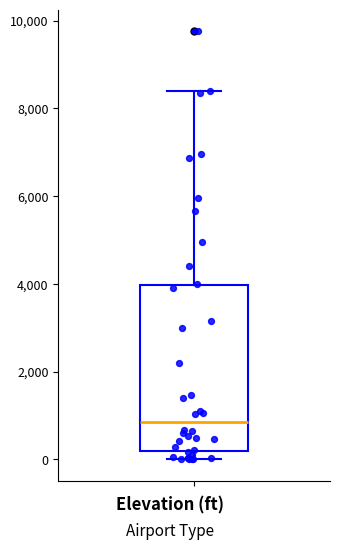

Transcribe this box plot: give where the median line is, the range the box spans, and where the two whiskers end, as read against the y-axis. The values are not printed on the chart, so give them approximately, as read against the axis.

median 800, box 200 to 4000, whiskers 0 to 8400